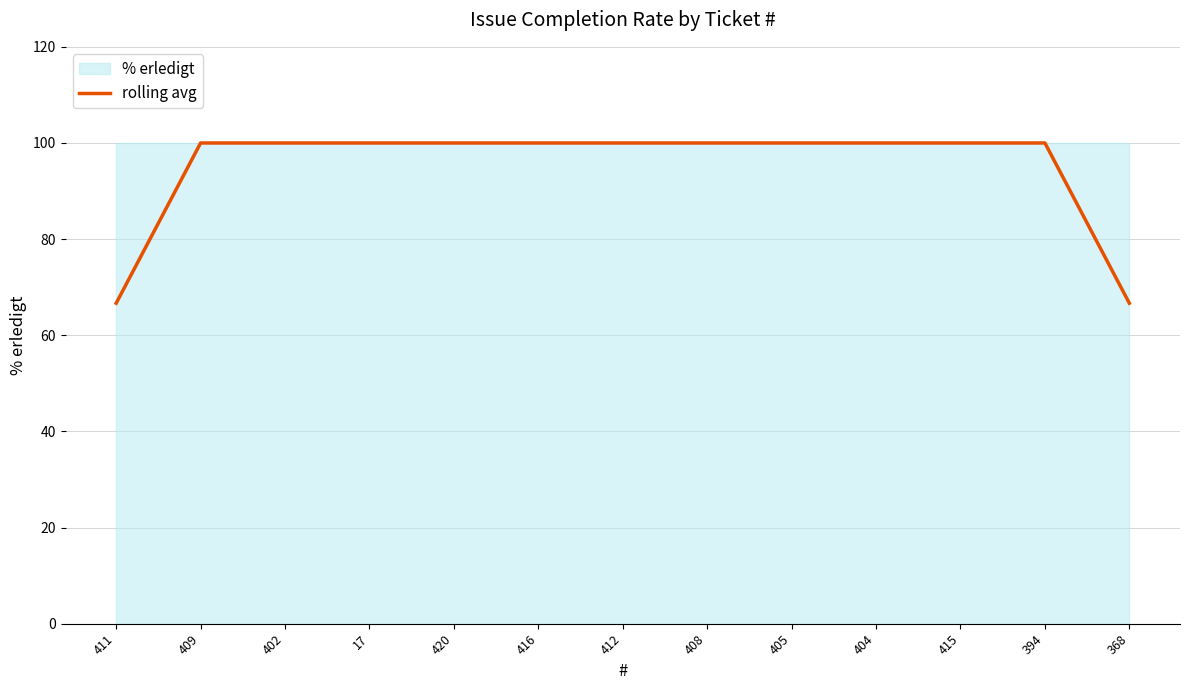

Is it true that rolling avg equals 23.5 at 409?

False